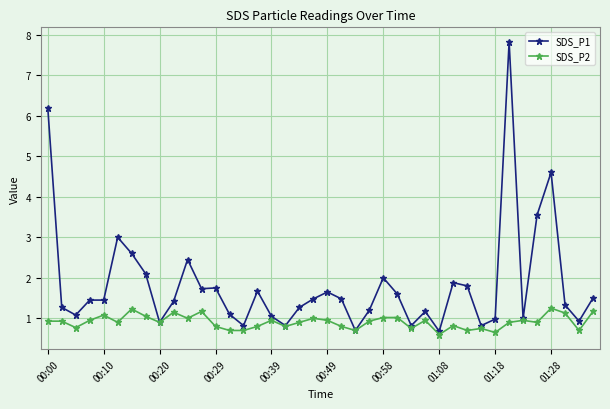

What is the value of the SDS_P1 point at the 6th from the left?

3.0